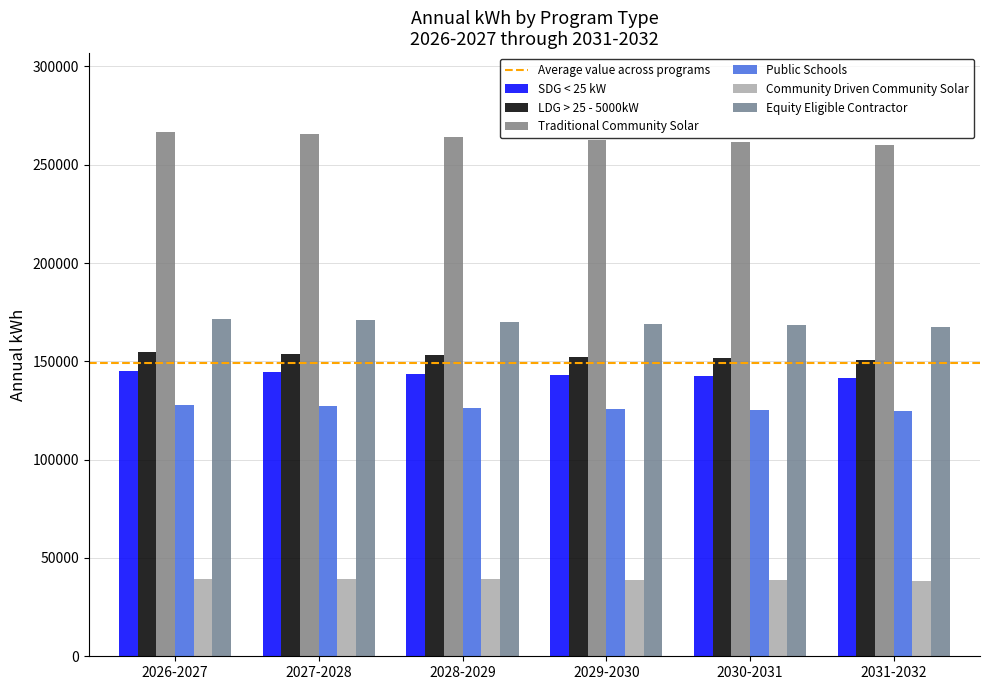

What is the average value of the Public Schools series?

126193.4